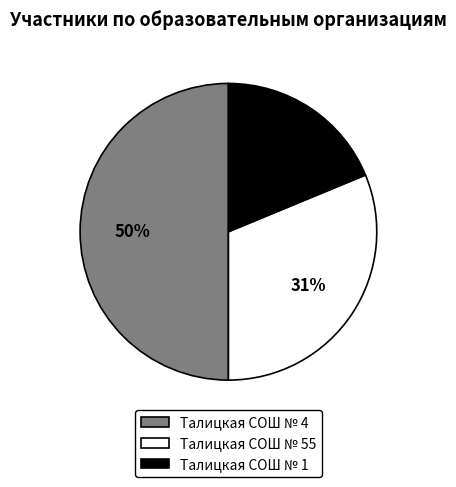

To the nearest percent, what is the average slice percentage?

33%